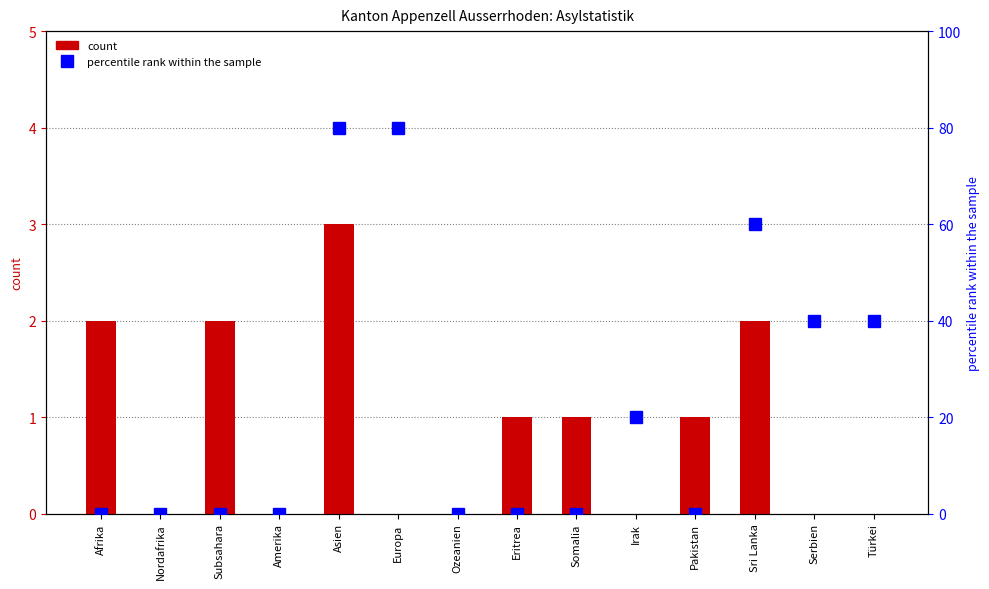

List the labels in order of Total Wiedererwägungsgesuche value, largest first.

Asien, Afrika, Subsahara, Sri Lanka, Eritrea, Somalia, Pakistan, Nordafrika, Amerika, Europa, Ozeanien, Irak, Serbien, Türkei